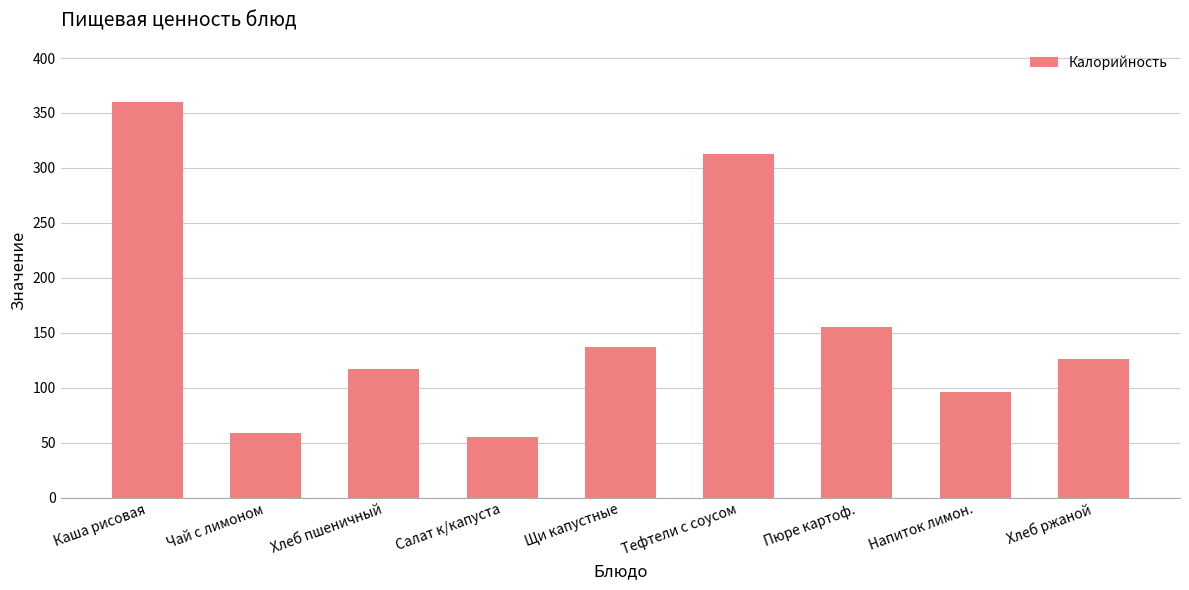

What is the difference between the values at Хлеб пшеничный and Щи капустные?

20